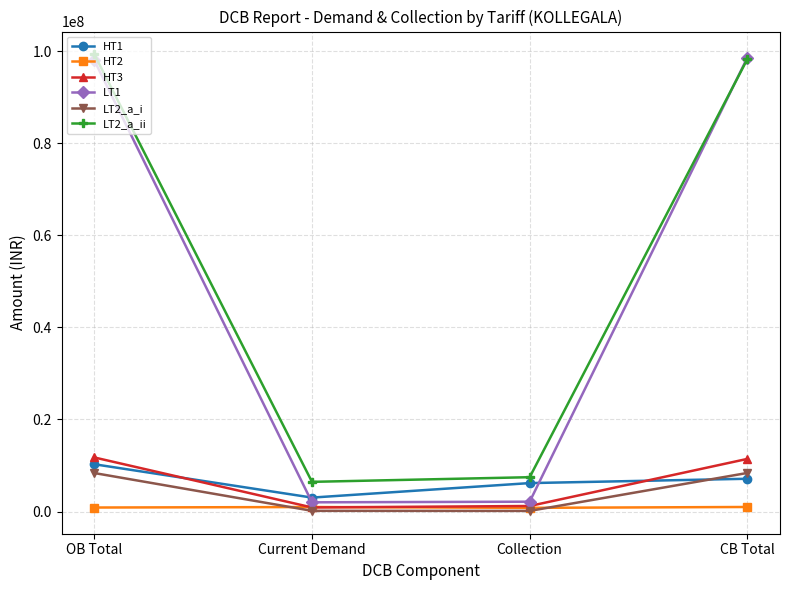

What is the label of the 4th point from the left?

CB Total